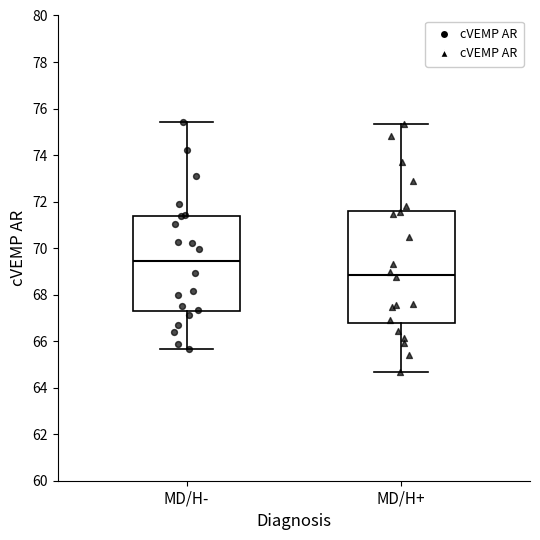

Reading left to right, transcribe this box plot: for each box, give where its median line is, the range the box spans, and where its two whiskers end, as read against the y-axis. The values are not printed on the chart, so give them approximately, as read against the axis.

MD/H-: median 69.4, box 67.2 to 71.4, whiskers 65.6 to 75.4
MD/H+: median 68.8, box 66.8 to 71.6, whiskers 64.6 to 75.4